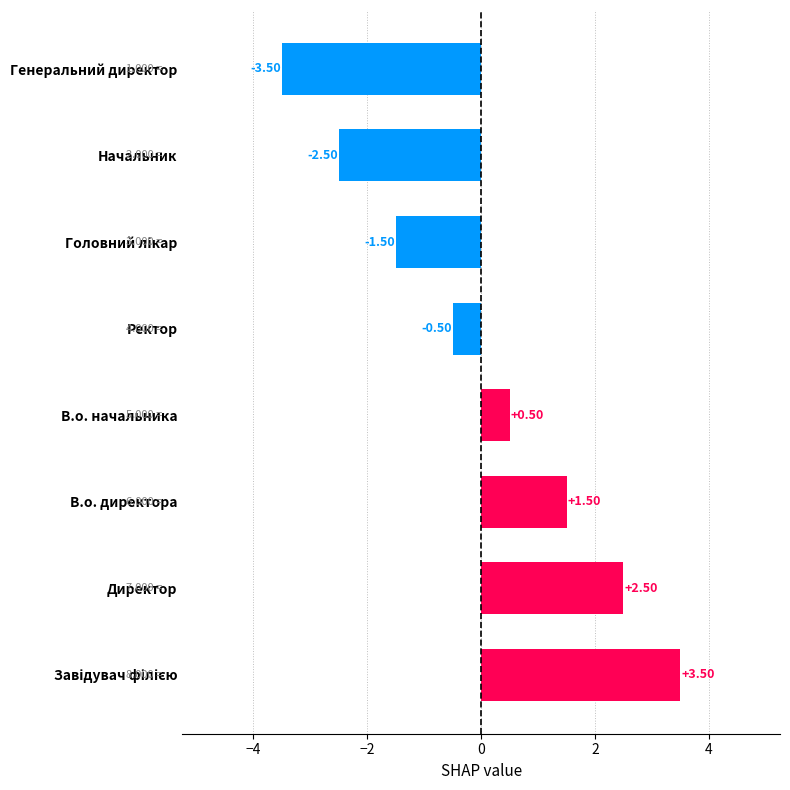

Are the bars horizontal?

Yes